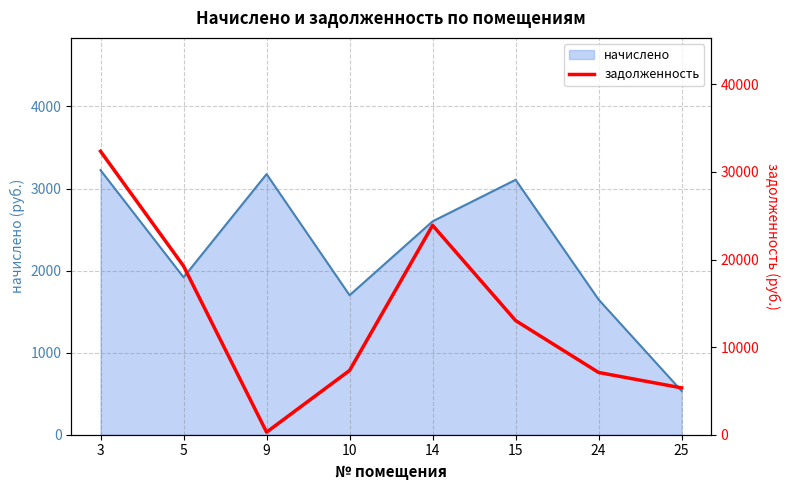

How many interior local valleys (lower than both neighbors) does the data have?

1